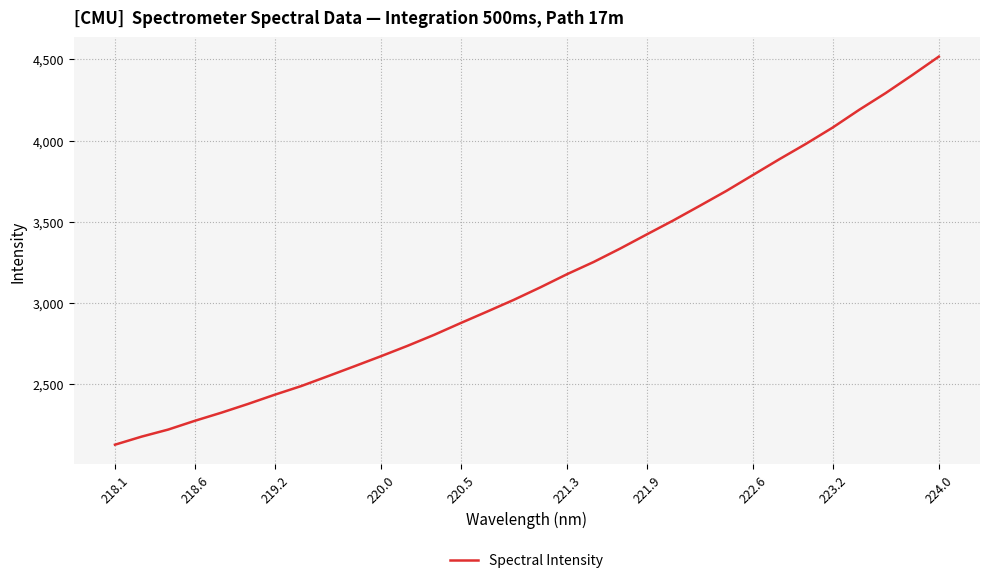

What is the greatest value displayed?

4517.5